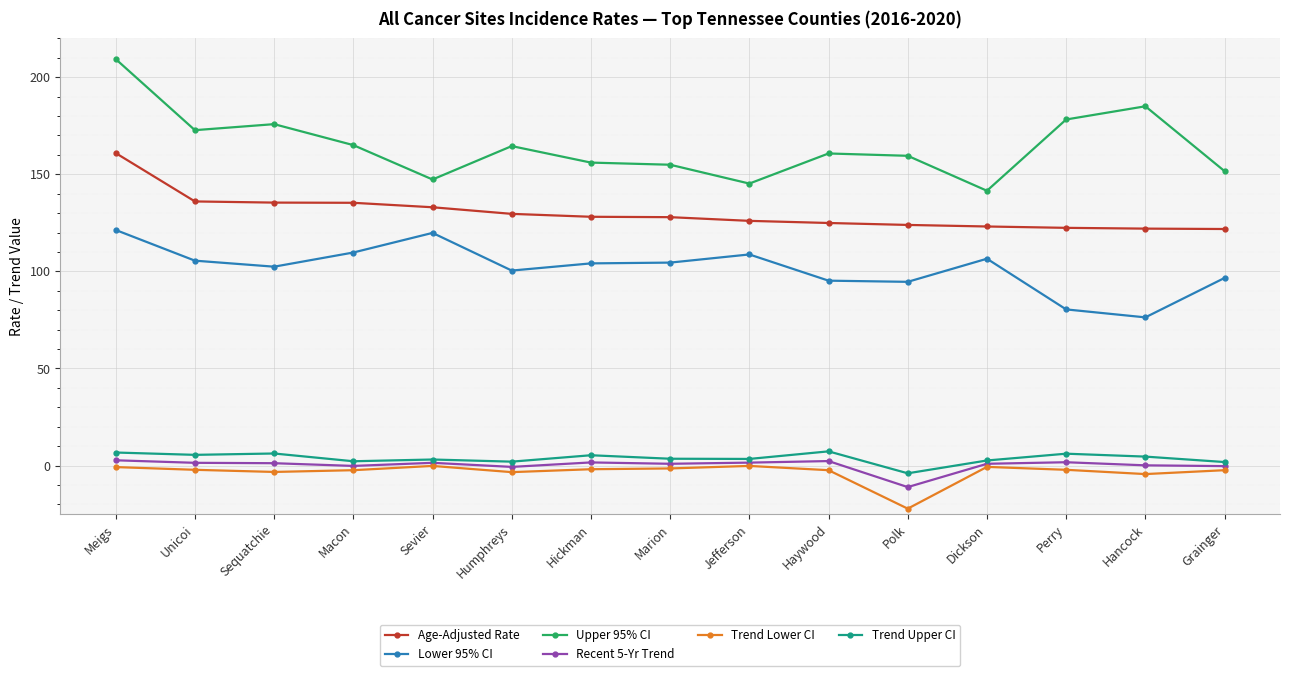

Count the number of data series in this chart.

6